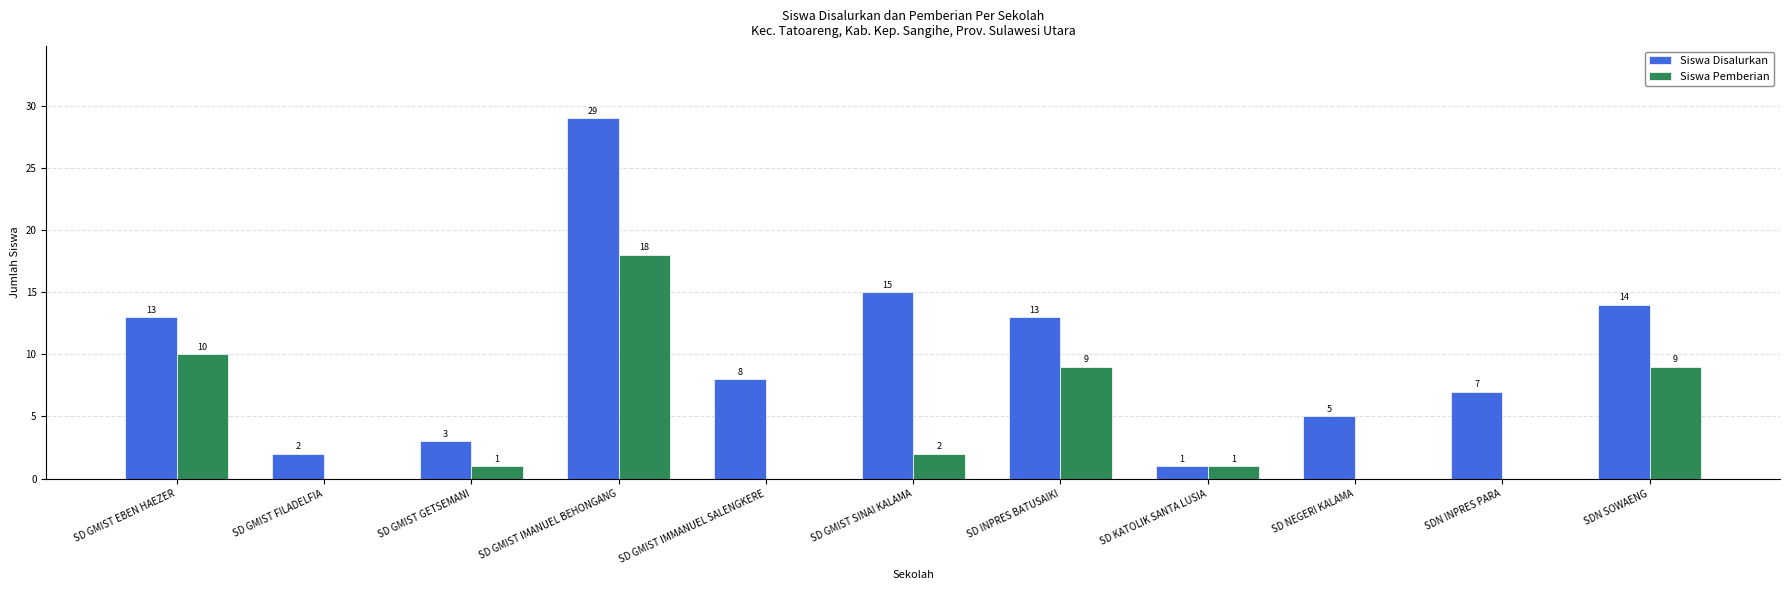

How many groups of bars are there?

11